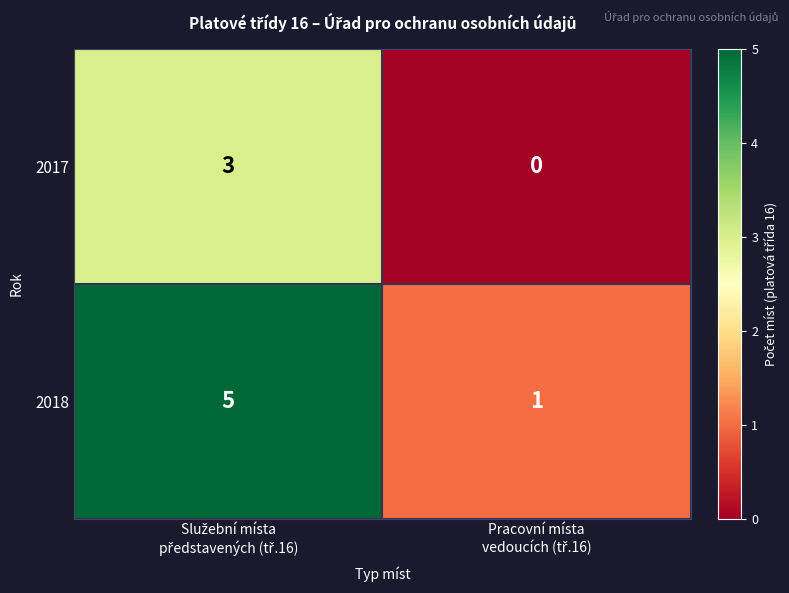

What is the difference between the maximum and minimum values in the 2018 series?

4